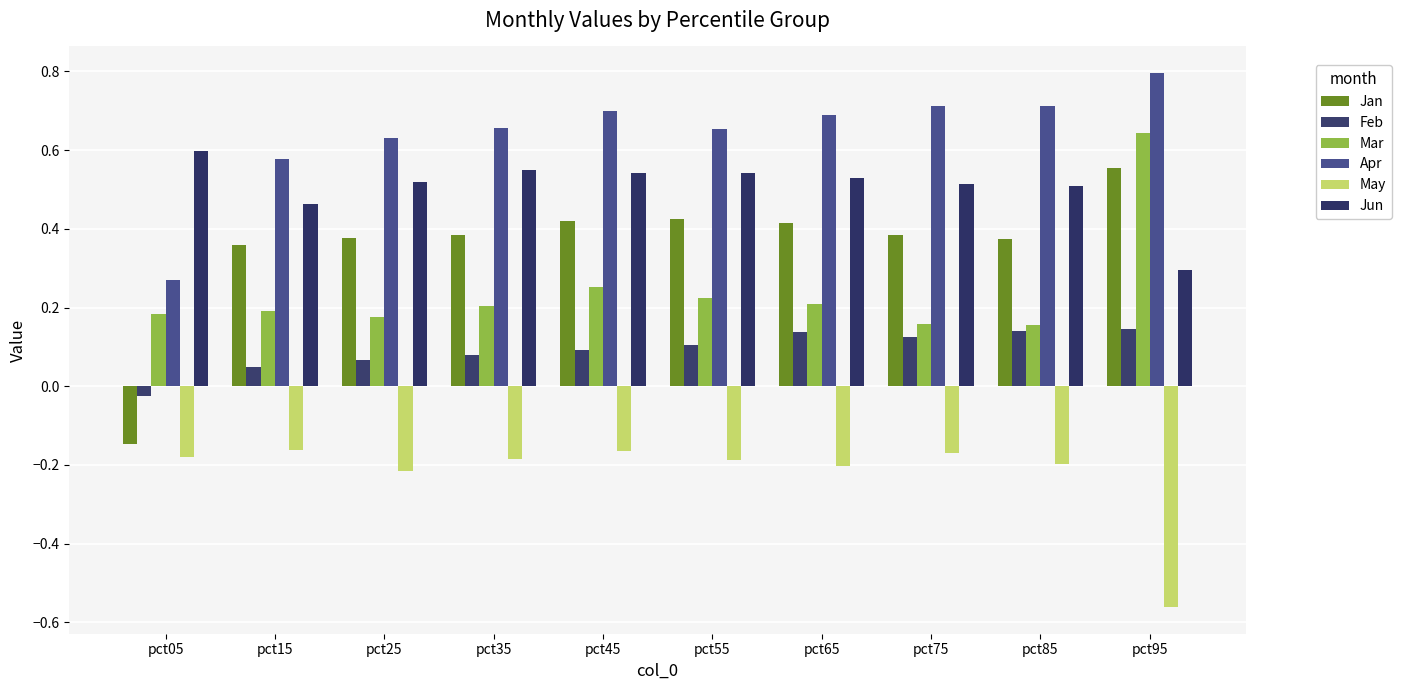

How many groups of bars are there?

10